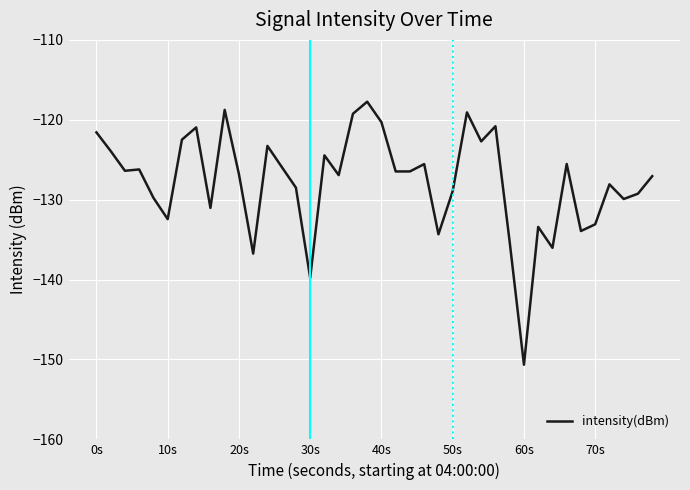

What is the greatest value displayed?

-117.7